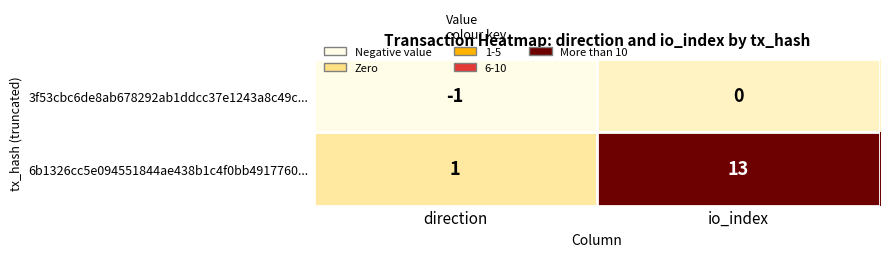

Which series has the largest total across all categories?

6b1326cc5e094551844ae438b1c4f0bb4917760...